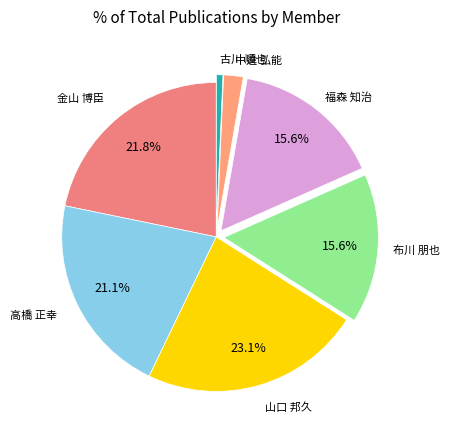

How many slices are in this pie chart?

7